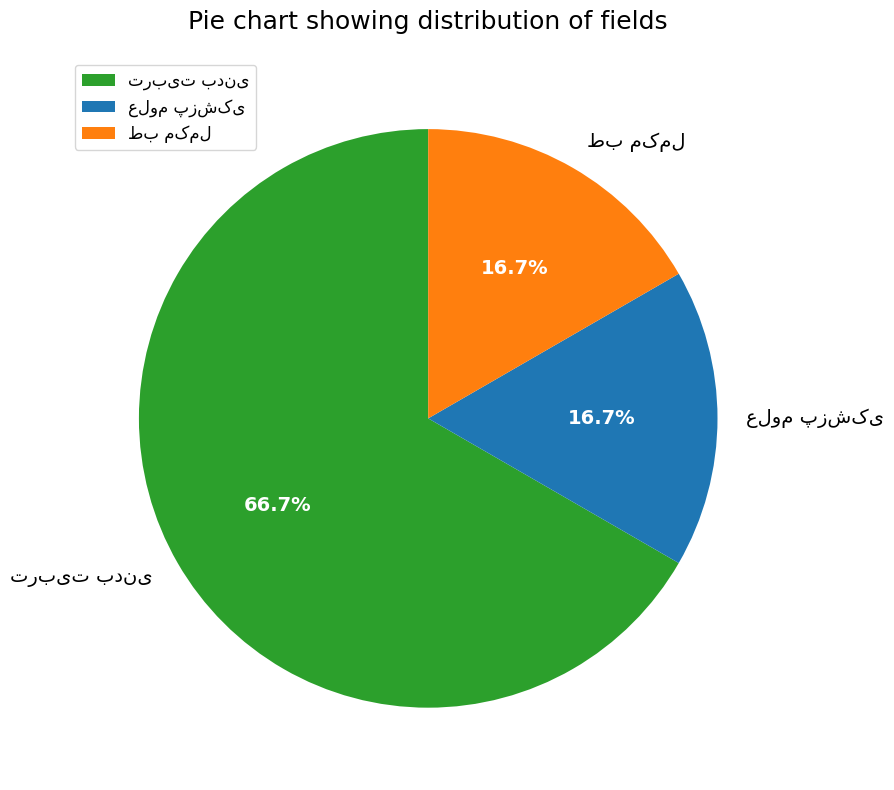

Count the number of slices in the pie.

3